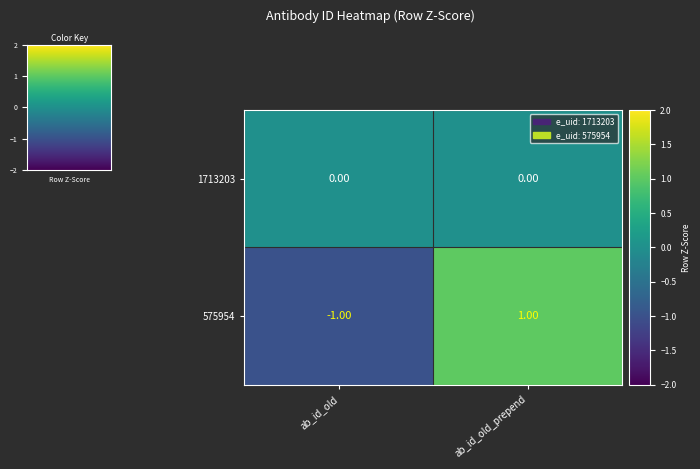

Which series has the widest spread of values?

575954